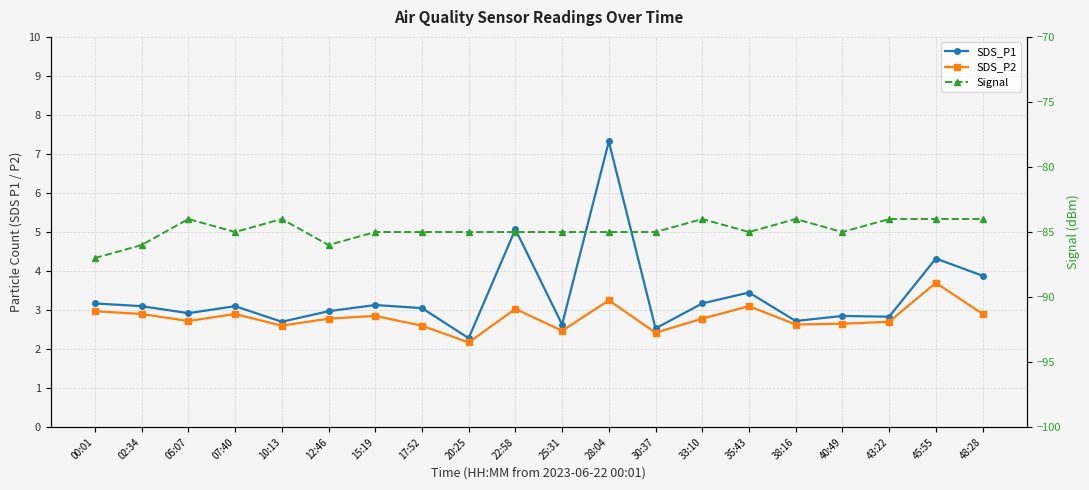

Which label corresponds to the smallest value in the chart?

00:01